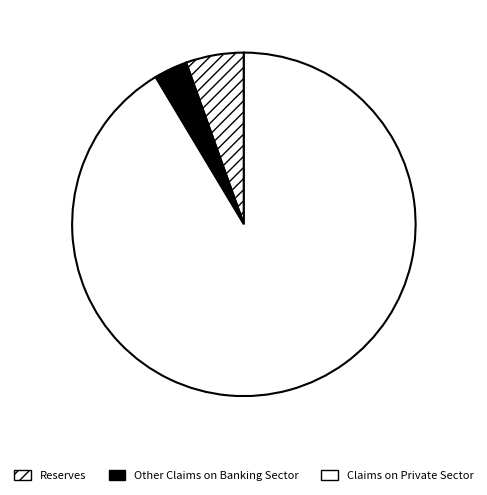

Count the number of slices in the pie.

3